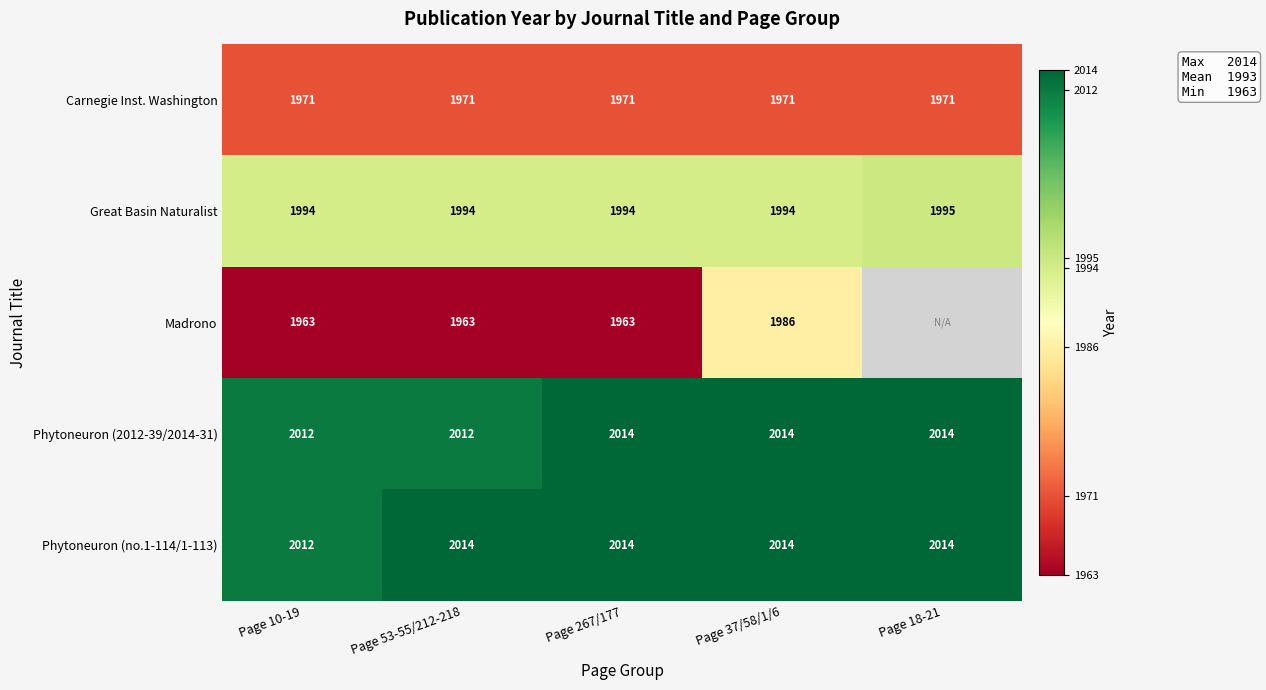

What is the average value of the Carnegie Inst. Washington series?

1971